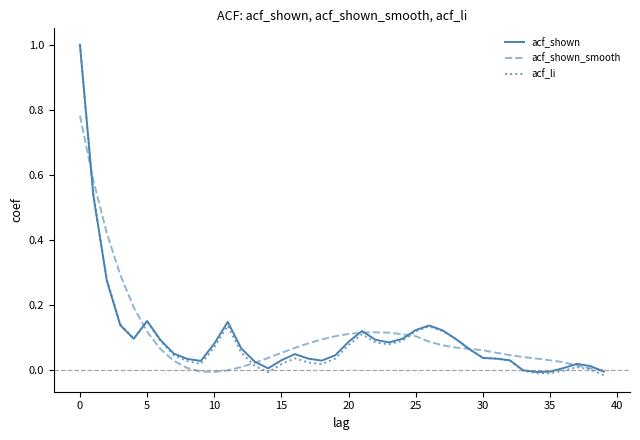

Count the number of data series in this chart.

3